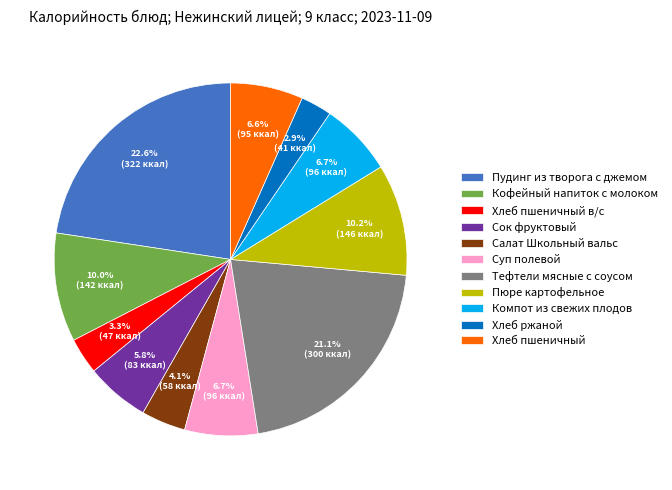

Which has a higher value, Пюре картофельное or Хлеб пшеничный в/с?

Пюре картофельное